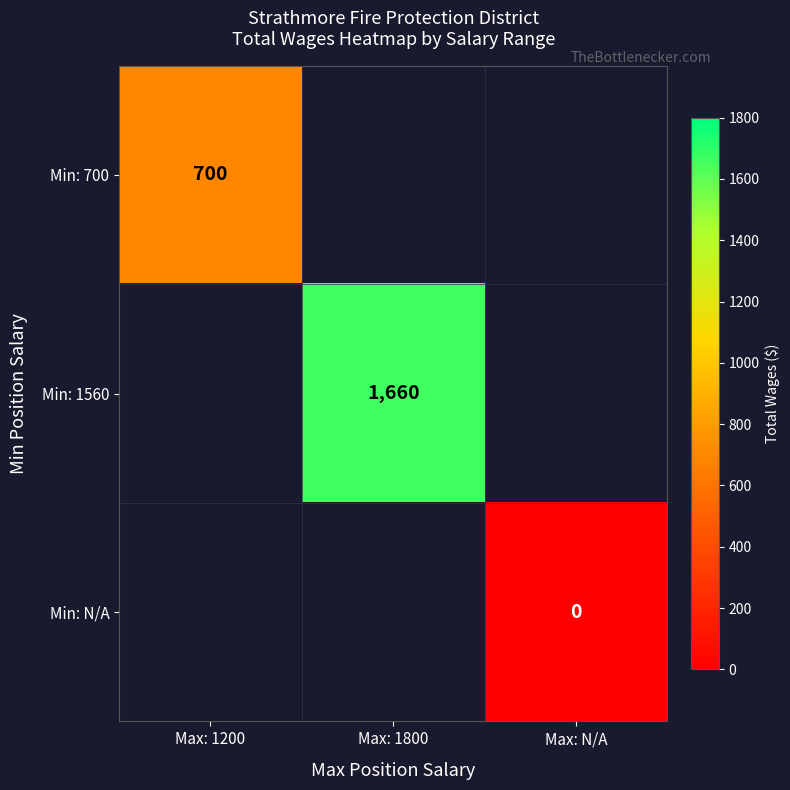

The Min: 1560 series shows 353 at Max: 1800. True or false?

False